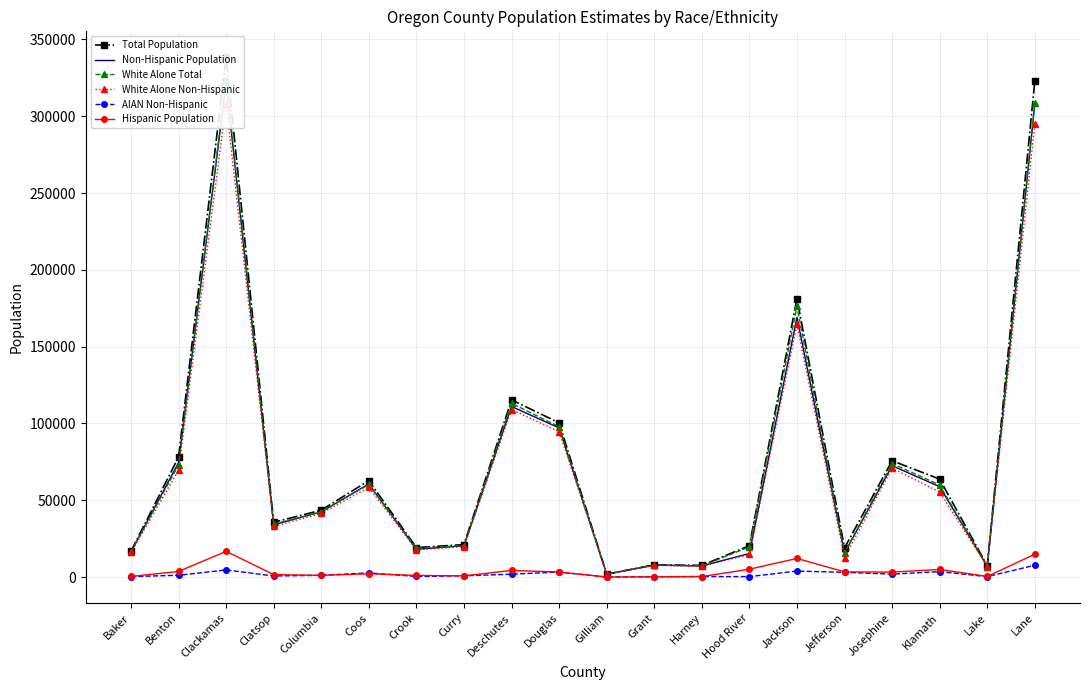

What is the total value across all series at Jackson?

707361